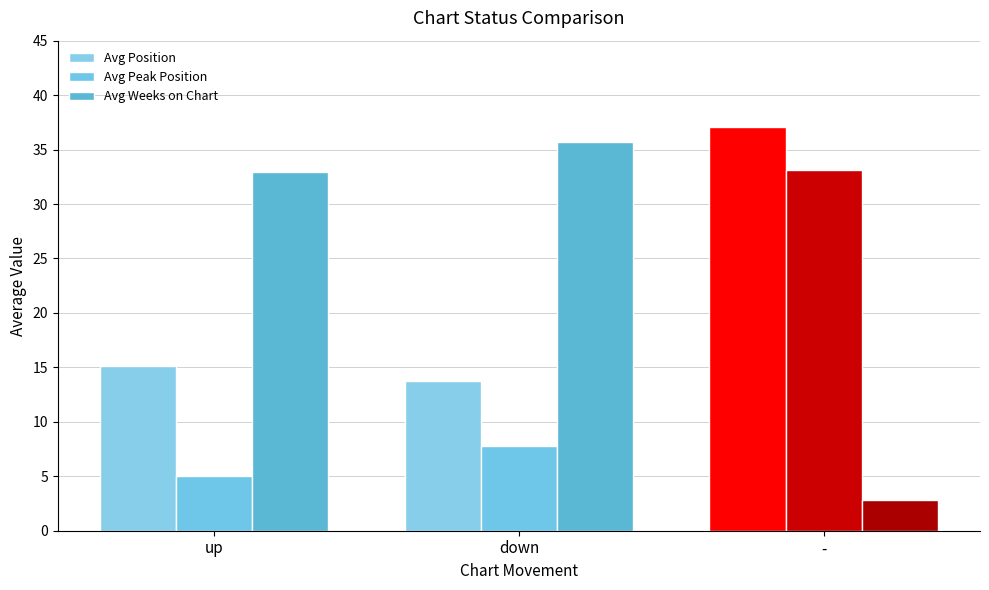

What is the value of the Avg Position bar at the 3rd from the left?

37.1